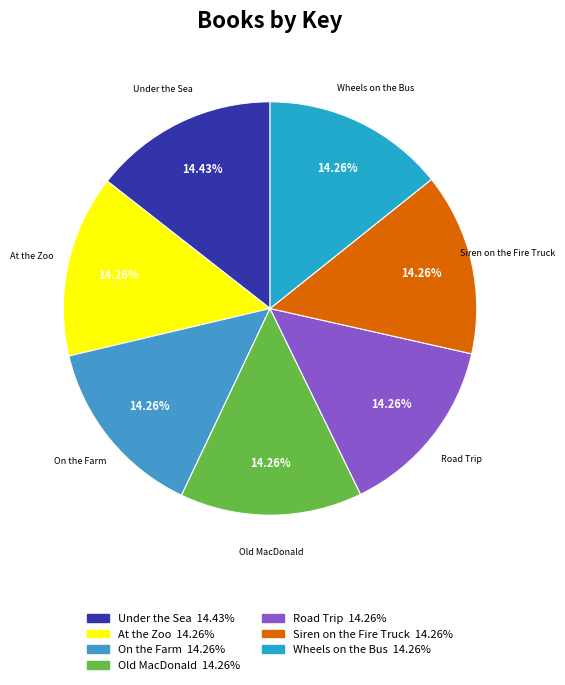

Is there any slice that represents more than half of the pie?

No